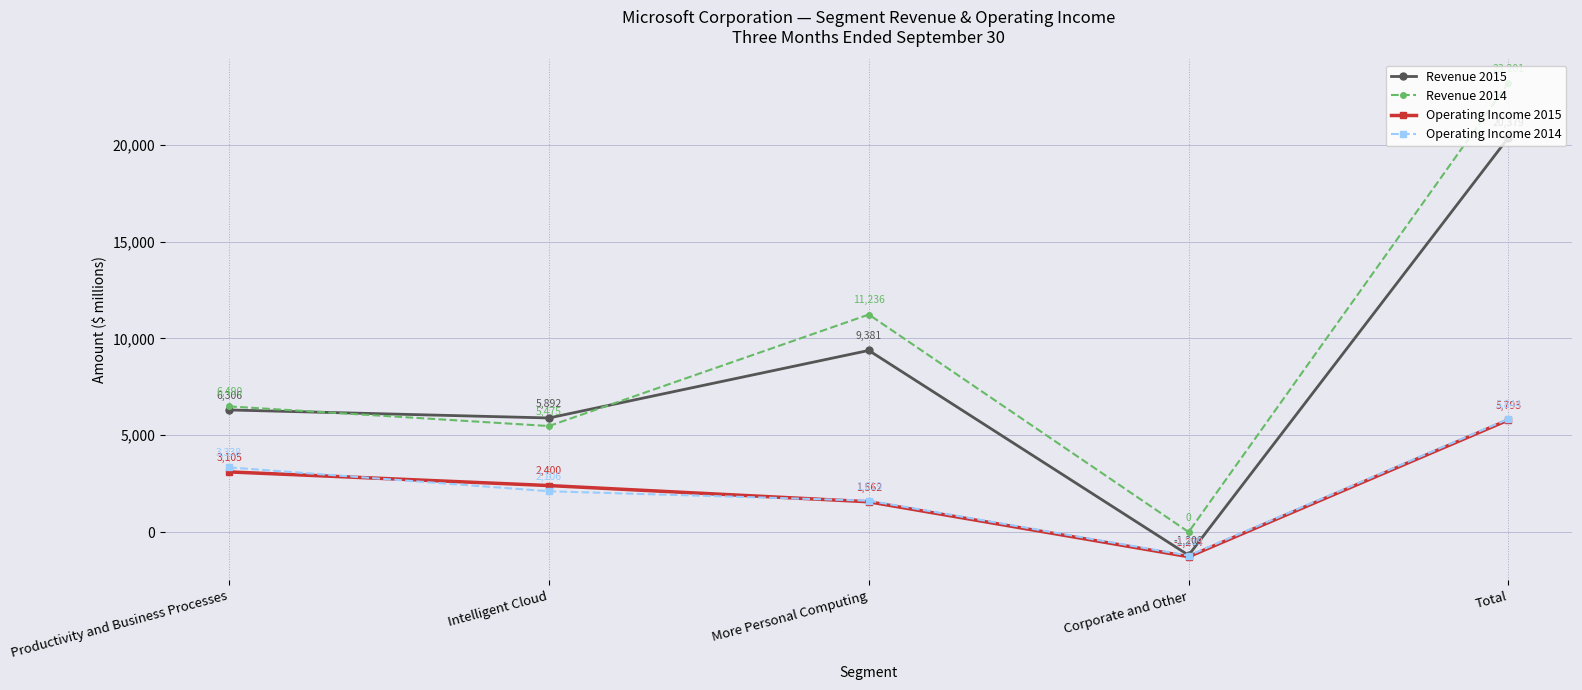

Reading left to right, extract all data points from this chart.

Revenue 2015: Productivity and Business Processes=6306	Intelligent Cloud=5892	More Personal Computing=9381	Corporate and Other=-1200	Total=20379
Revenue 2014: Productivity and Business Processes=6490	Intelligent Cloud=5475	More Personal Computing=11236	Corporate and Other=0	Total=23201
Operating Income 2015: Productivity and Business Processes=3105	Intelligent Cloud=2400	More Personal Computing=1562	Corporate and Other=-1274	Total=5793
Operating Income 2014: Productivity and Business Processes=3338	Intelligent Cloud=2106	More Personal Computing=1619	Corporate and Other=-1219	Total=5844